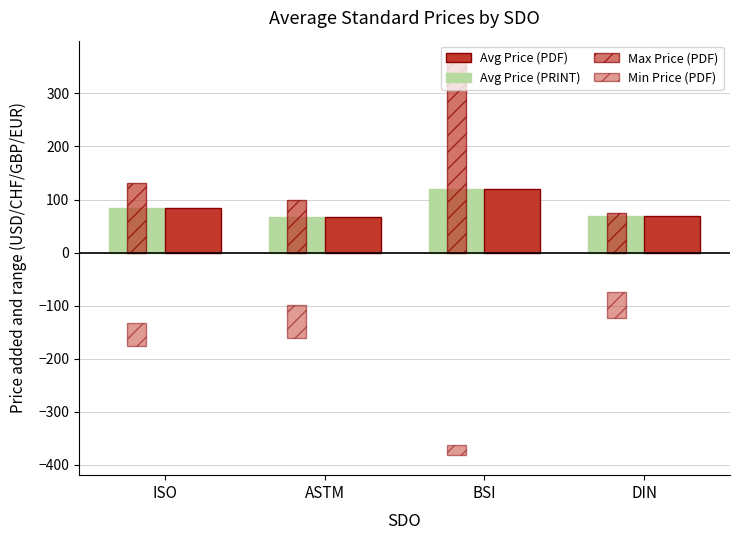

The Avg Price (PRINT) series shows 84.5 at ISO. True or false?

True